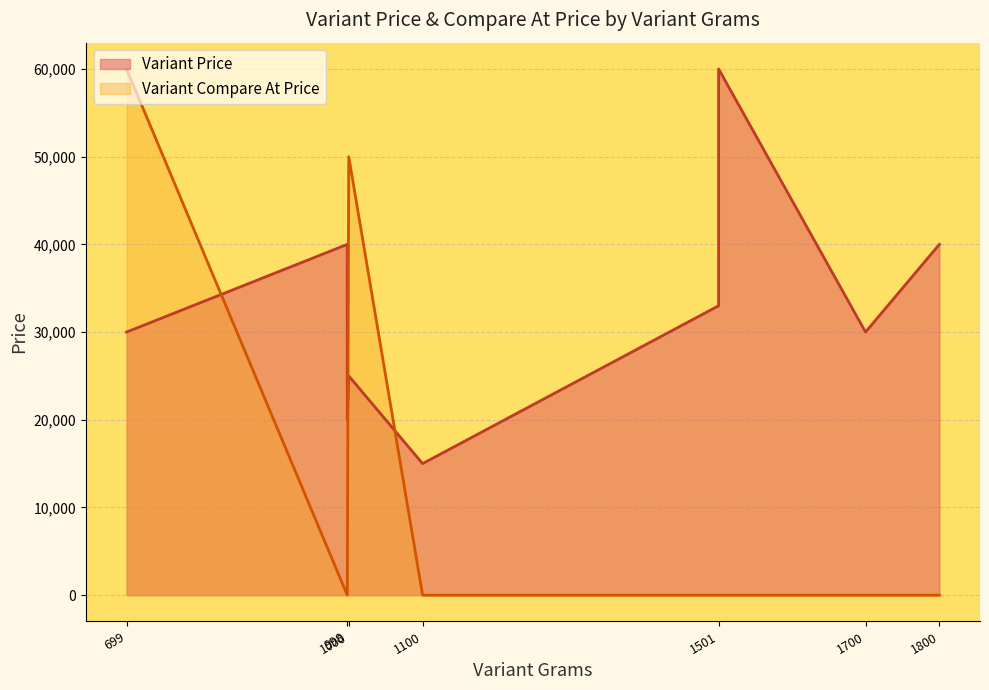

At 0, list the series in order from largest to smallest.

Variant Compare At Price, Variant Price